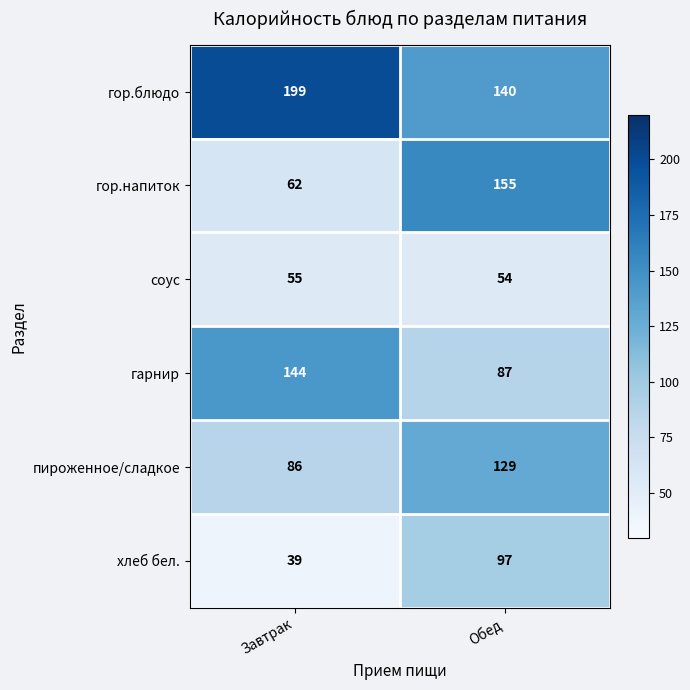

What is the average value of the гор.блюдо series?

170